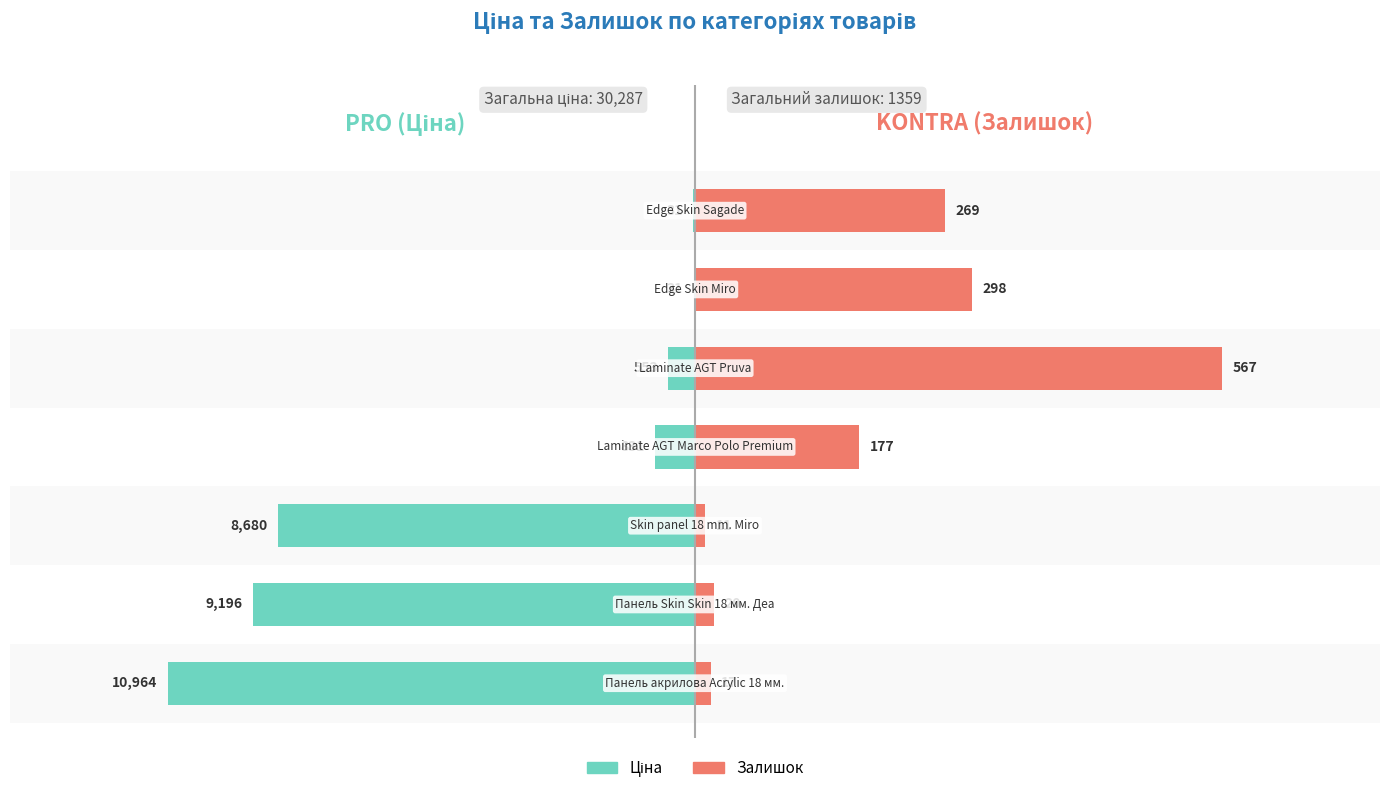

How many data points does each series have?

7